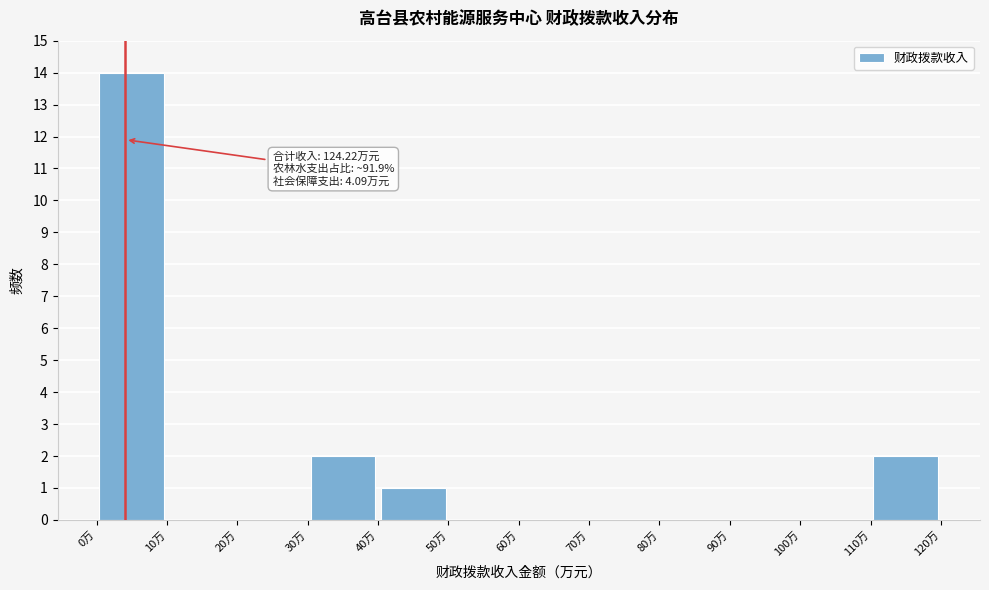

Over which range of the x-axis is the bar tallest?

0 to 10